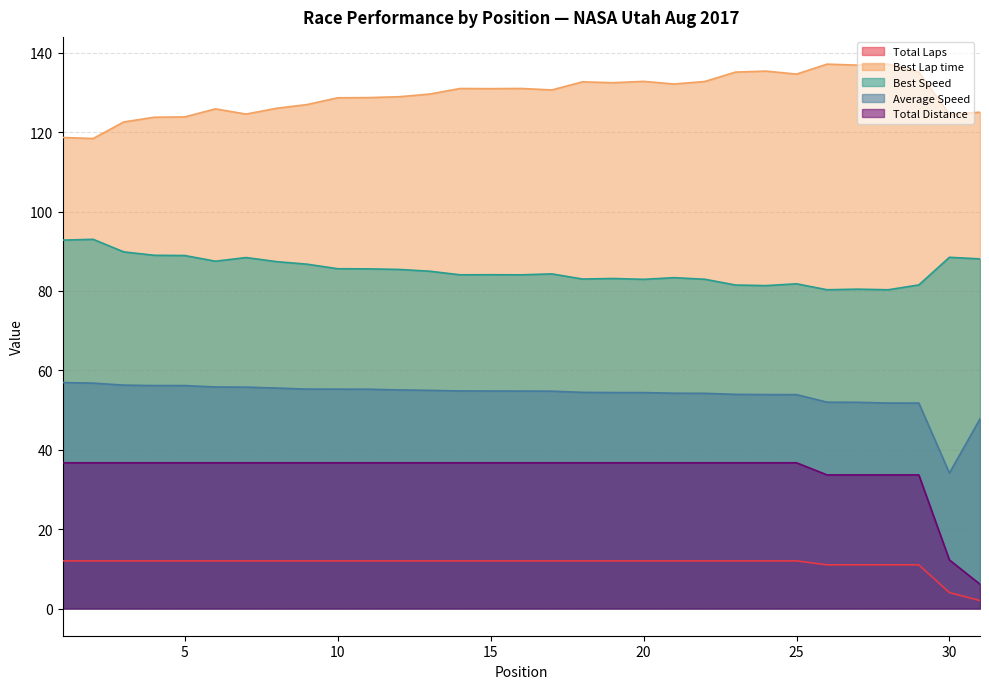

Reading left to right, transcribe all the data shown in this chart.

Total Laps: 1=12.0	2=12.0	3=12.0	4=12.0	5=12.0	6=12.0	7=12.0	8=12.0	9=12.0	10=12.0	11=12.0	12=12.0	13=12.0	14=12.0	15=12.0	16=12.0	17=12.0	18=12.0	19=12.0	20=12.0	21=12.0	22=12.0	23=12.0	24=12.0	25=12.0	26=11.0	27=11.0	28=11.0	29=11.0	30=4.0	31=2.0
Best Lap time: 1=118.7	2=118.4	3=122.6	4=123.8	5=123.9	6=125.9	7=124.6	8=126.0	9=127.0	10=128.7	11=128.7	12=128.9	13=129.6	14=131.0	15=131.0	16=131.0	17=130.7	18=132.7	19=132.5	20=132.8	21=132.2	22=132.8	23=135.2	24=135.4	25=134.7	26=137.2	27=136.9	28=137.2	29=135.1	30=124.5	31=125.1
Best Speed: 1=92.8	2=93.0	3=89.9	4=89.0	5=88.9	6=87.5	7=88.4	8=87.4	9=86.8	10=85.6	11=85.6	12=85.4	13=85.0	14=84.1	15=84.1	16=84.1	17=84.3	18=83.0	19=83.2	20=82.9	21=83.4	22=83.0	23=81.5	24=81.4	25=81.8	26=80.3	27=80.5	28=80.3	29=81.5	30=88.5	31=88.1
Average Speed: 1=56.9	2=56.8	3=56.3	4=56.2	5=56.2	6=55.8	7=55.8	8=55.5	9=55.3	10=55.3	11=55.2	12=55.1	13=55.0	14=54.8	15=54.8	16=54.8	17=54.8	18=54.5	19=54.4	20=54.4	21=54.2	22=54.2	23=54.0	24=53.9	25=53.9	26=52.0	27=52.0	28=51.8	29=51.8	30=34.1	31=47.8
Total Distance: 1=36.7	2=36.7	3=36.7	4=36.7	5=36.7	6=36.7	7=36.7	8=36.7	9=36.7	10=36.7	11=36.7	12=36.7	13=36.7	14=36.7	15=36.7	16=36.7	17=36.7	18=36.7	19=36.7	20=36.7	21=36.7	22=36.7	23=36.7	24=36.7	25=36.7	26=33.7	27=33.7	28=33.7	29=33.7	30=12.2	31=6.1